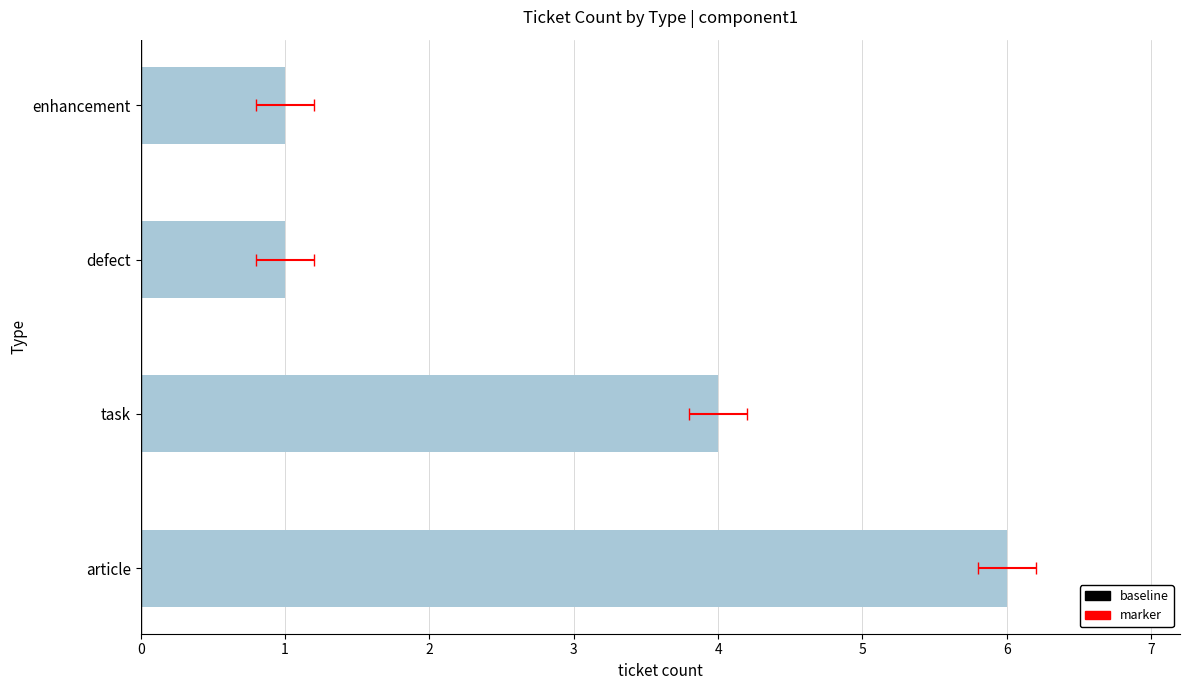

What value does the data have at task?

4